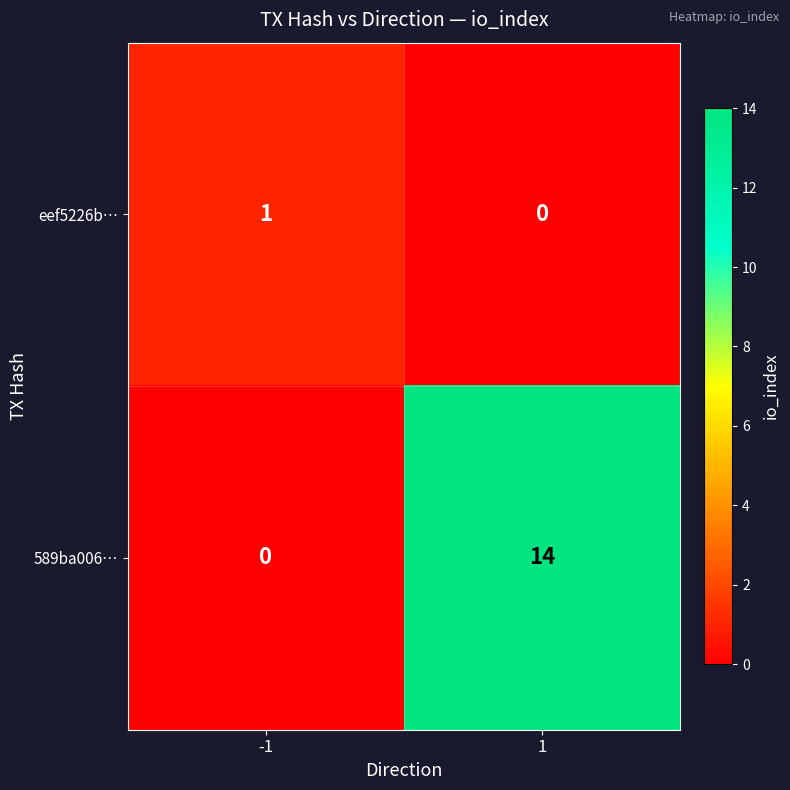

Between -1 and 1, which series saw the biggest shift?

589ba006…